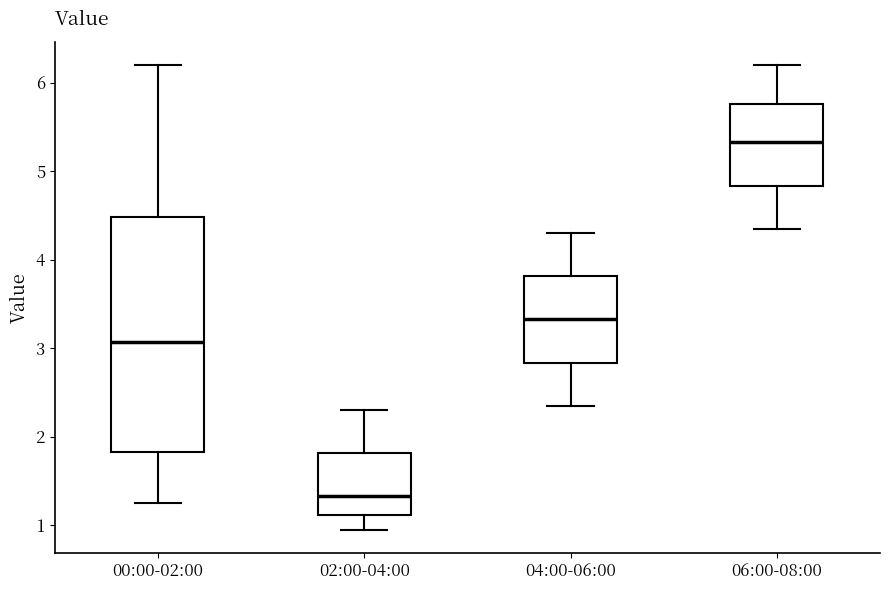

Where is the upper edge of the box for 02:00-04:00 on the y-axis? The values are not printed on the chart, so give them approximately, as read against the axis.

1.8